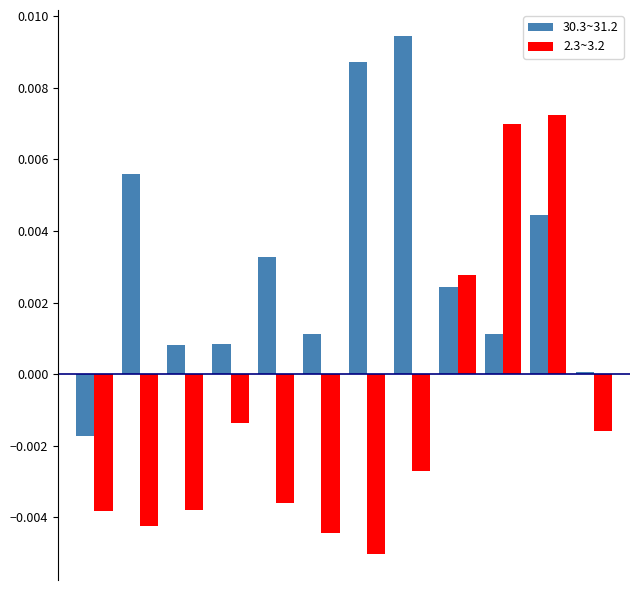

Rank the series by their maximum value, from lowest to highest.

2.3~3.2, 30.3~31.2